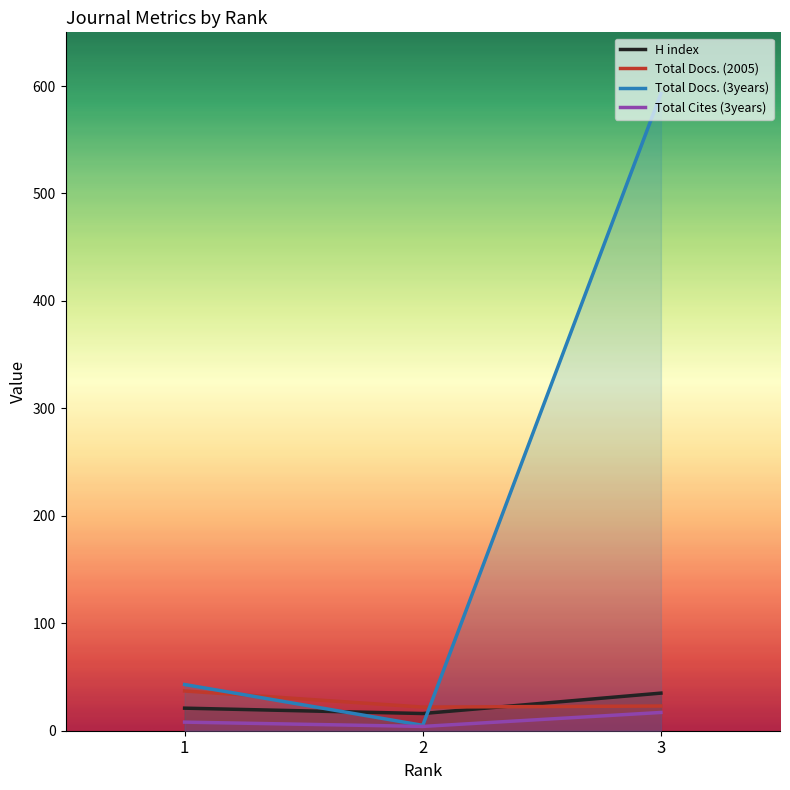

What value does the H index series have at 1, to the nearest 10?

20